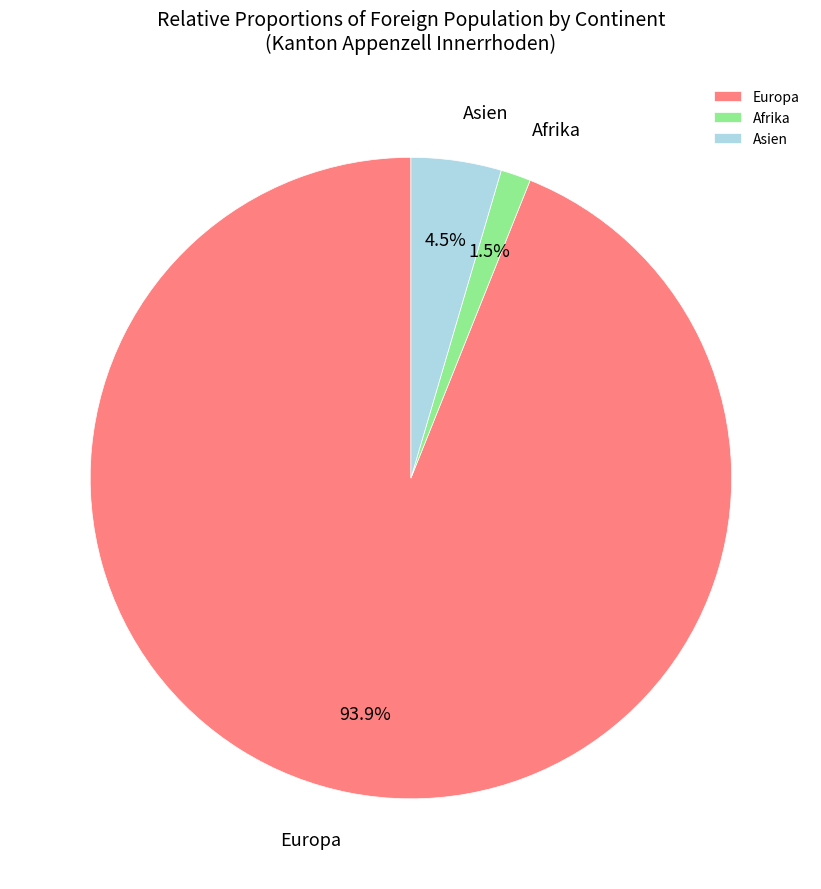

True or false: Europa accounts for 99% of the total.

False